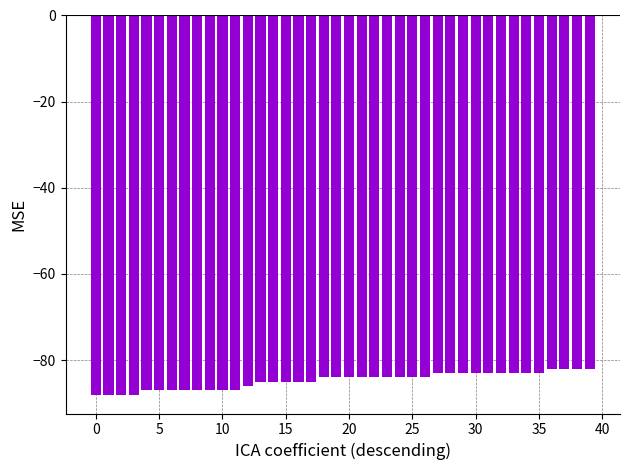

What is the maximum value shown in the chart?

-82